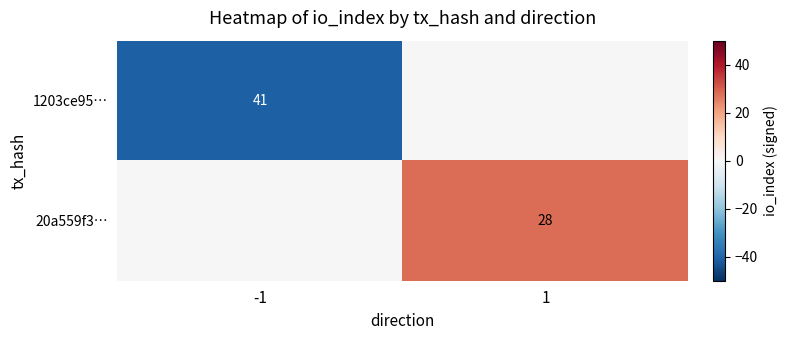

The 20a559f3… series shows 28 at 1. True or false?

True